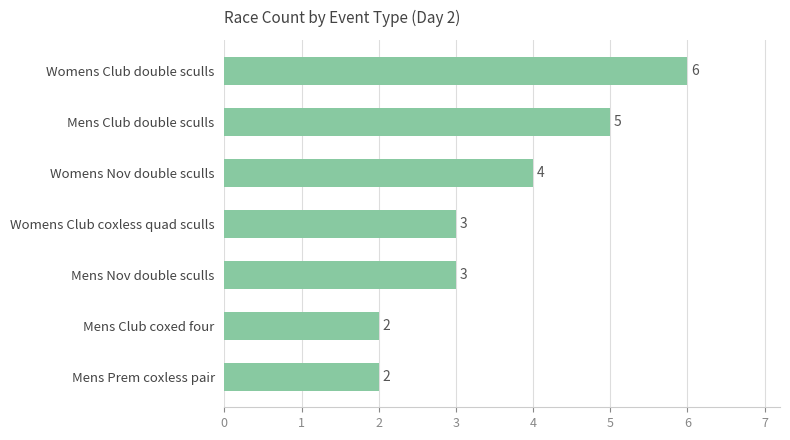

At which label is the value closest to 4?

Womens Nov double sculls